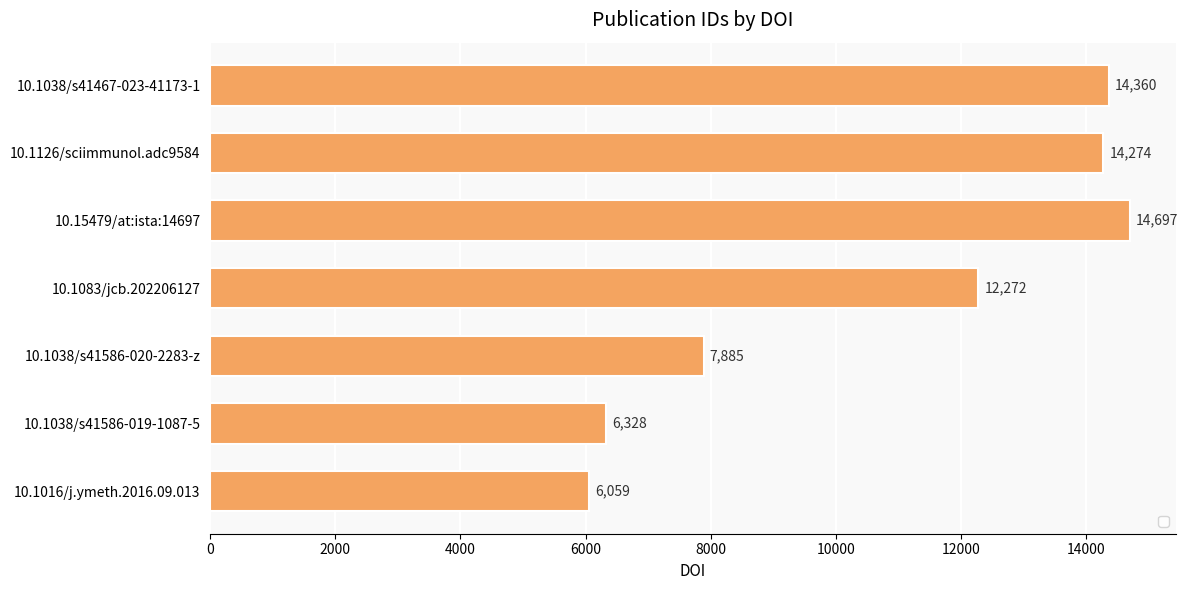

What is the change in value from 10.1126/sciimmunol.adc9584 to 10.15479/at:ista:14697?

+423